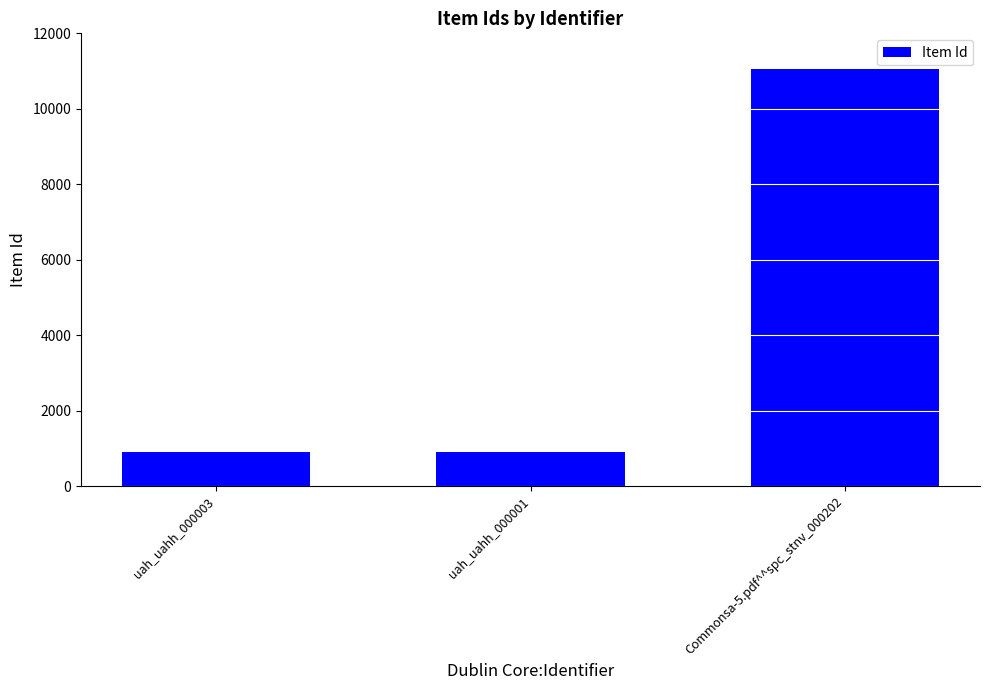

The value at Commonsa-5.pdf^^spc_stnv_000202 is 11066. True or false?

True